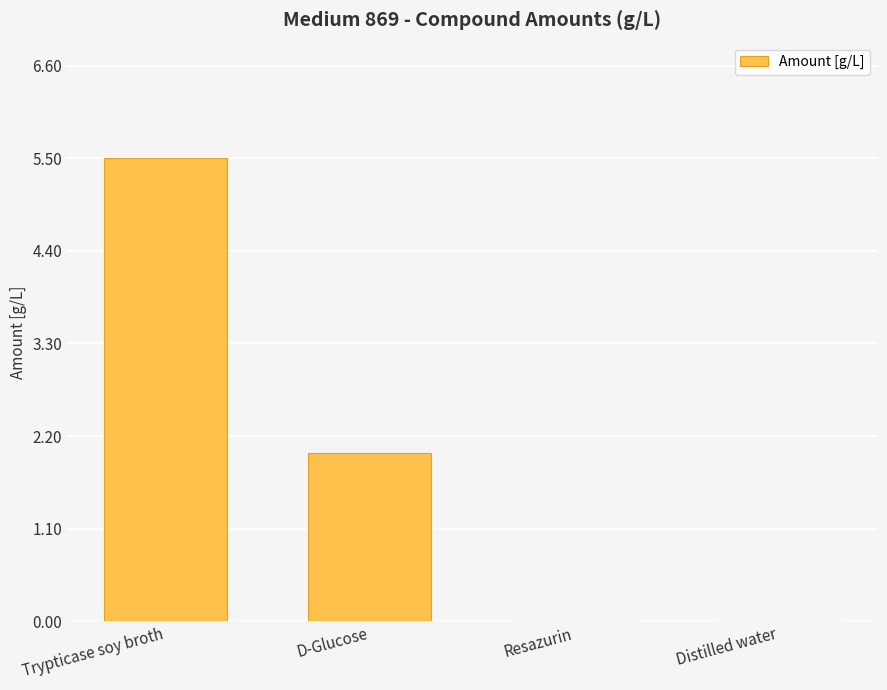

Where does the data first go above 2?

Trypticase soy broth